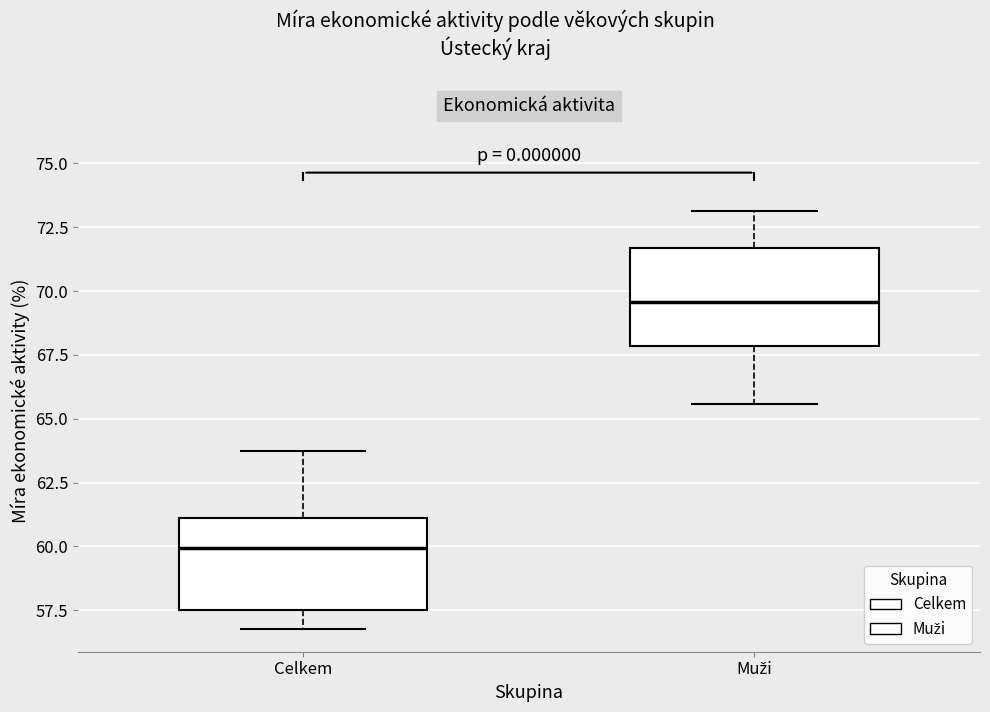

Reading left to right, transcribe this box plot: for each box, give where its median line is, the range the box spans, and where its two whiskers end, as read against the y-axis. The values are not printed on the chart, so give them approximately, as read against the axis.

Celkem: median 60.0, box 57.5 to 61.0, whiskers 57.0 to 63.5
Muži: median 69.5, box 68.0 to 71.5, whiskers 65.5 to 73.0